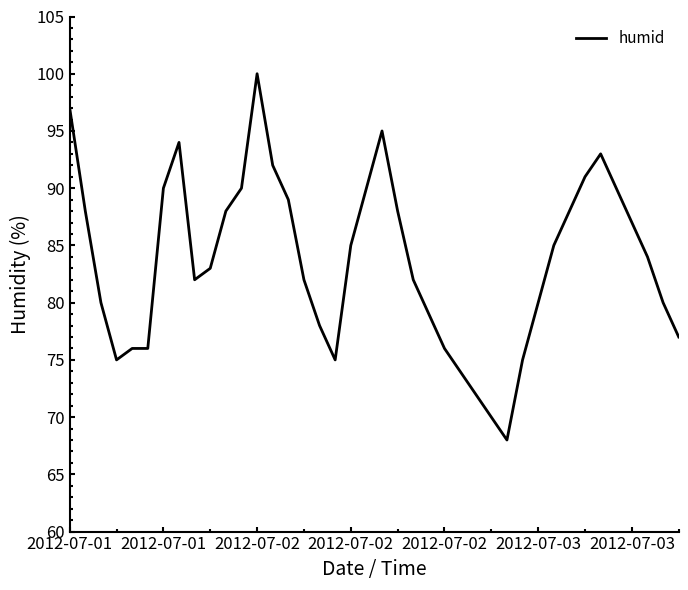

What is the difference between the maximum and minimum values?

32